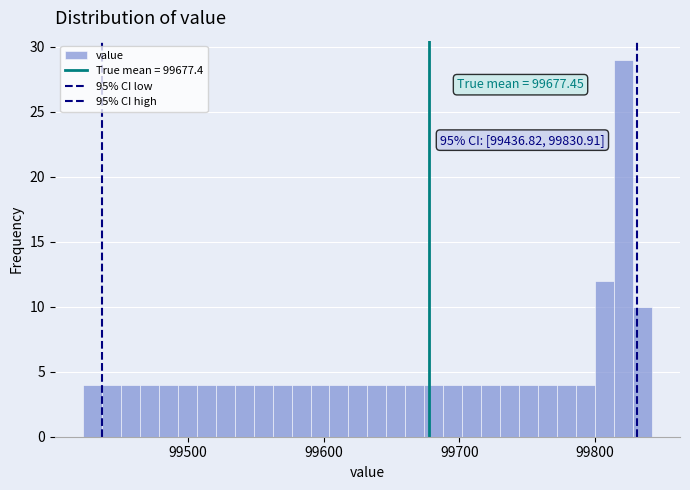

Read against the x-axis, roughly where is the centre of the tallest bar?

99820